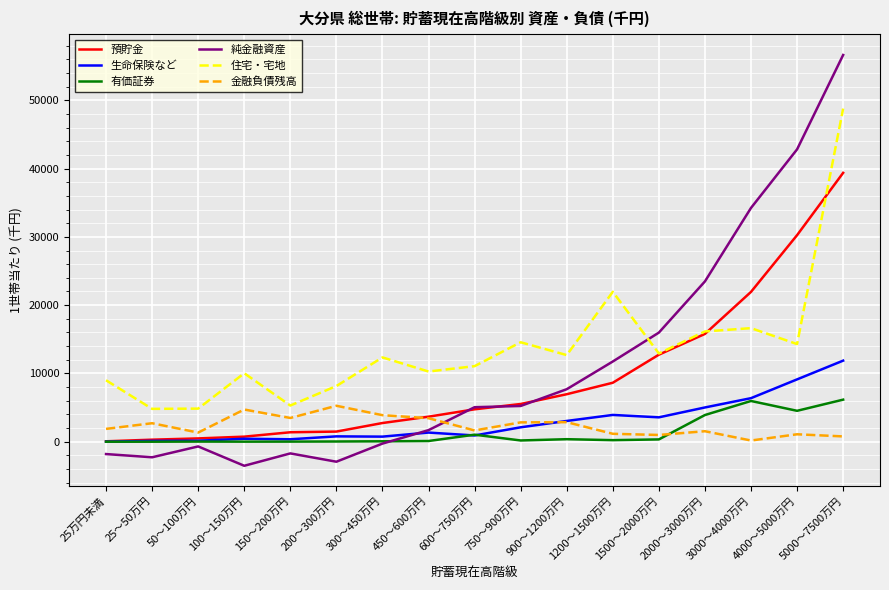

What is the sum of all 有価証券 values?

22920